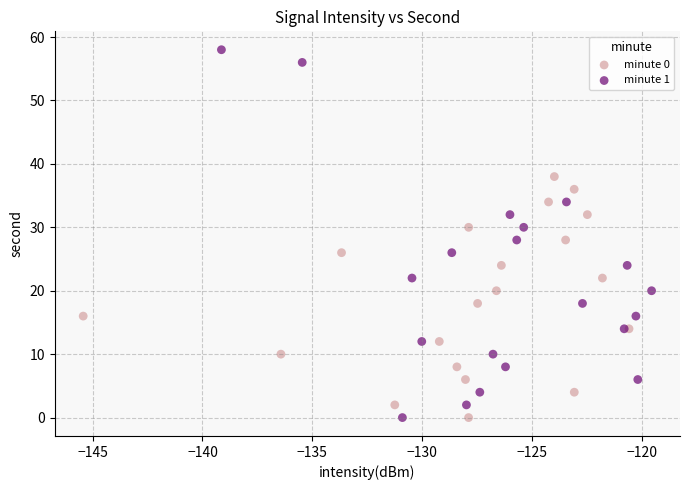

Which series has the widest spread of Y values?

minute 1